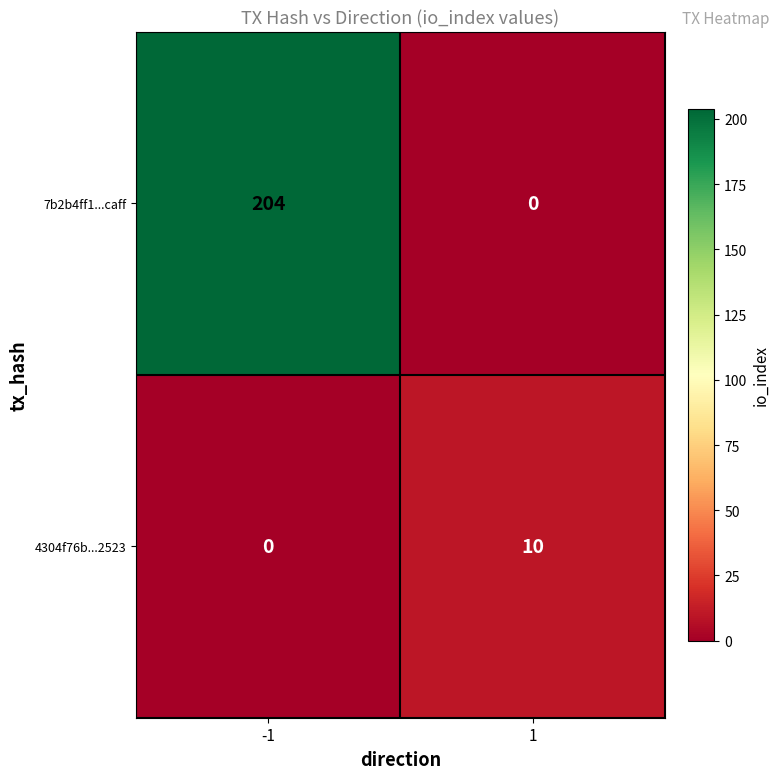

What is the difference between the 7b2b4ff1...caff values at 1 and -1?

204